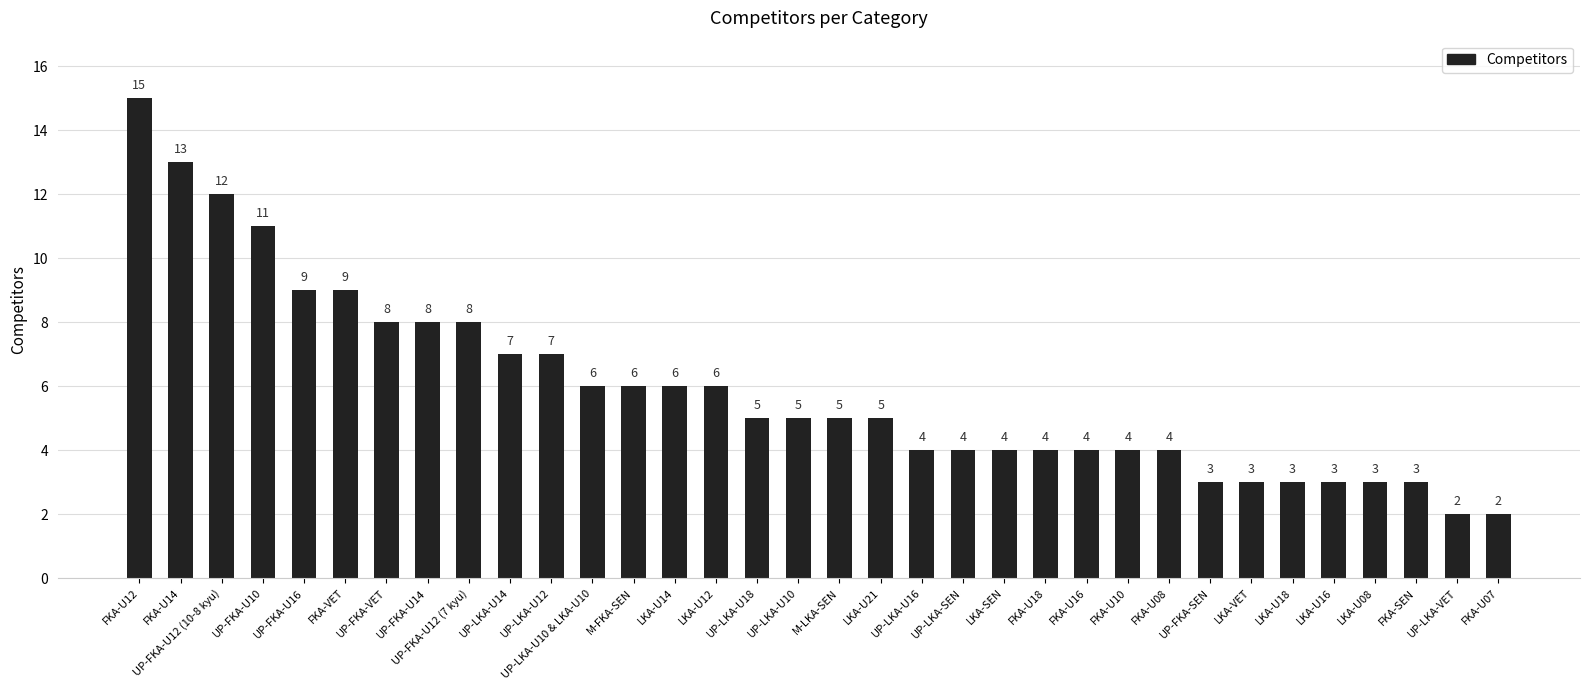

At which label does the data first exceed 5?

FKA-U12